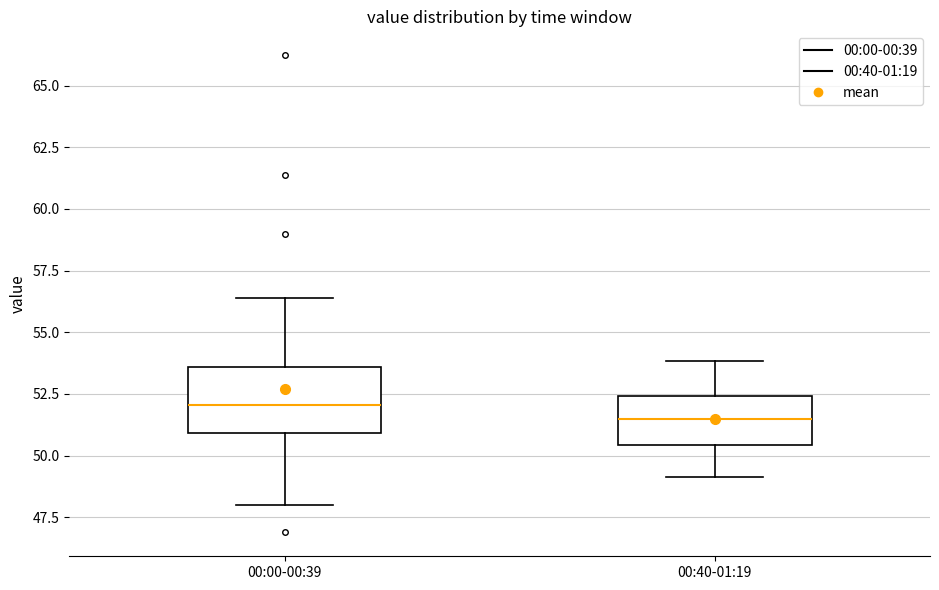

Reading left to right, read every box against the y-axis: the position of its median line, the range the box covers, and the ends of its whiskers. The values are not printed on the chart, so give them approximately, as read against the axis.

00:00-00:39: median 52.0, box 51.0 to 53.5, whiskers 48.0 to 56.5
00:40-01:19: median 51.5, box 50.5 to 52.5, whiskers 49.0 to 54.0